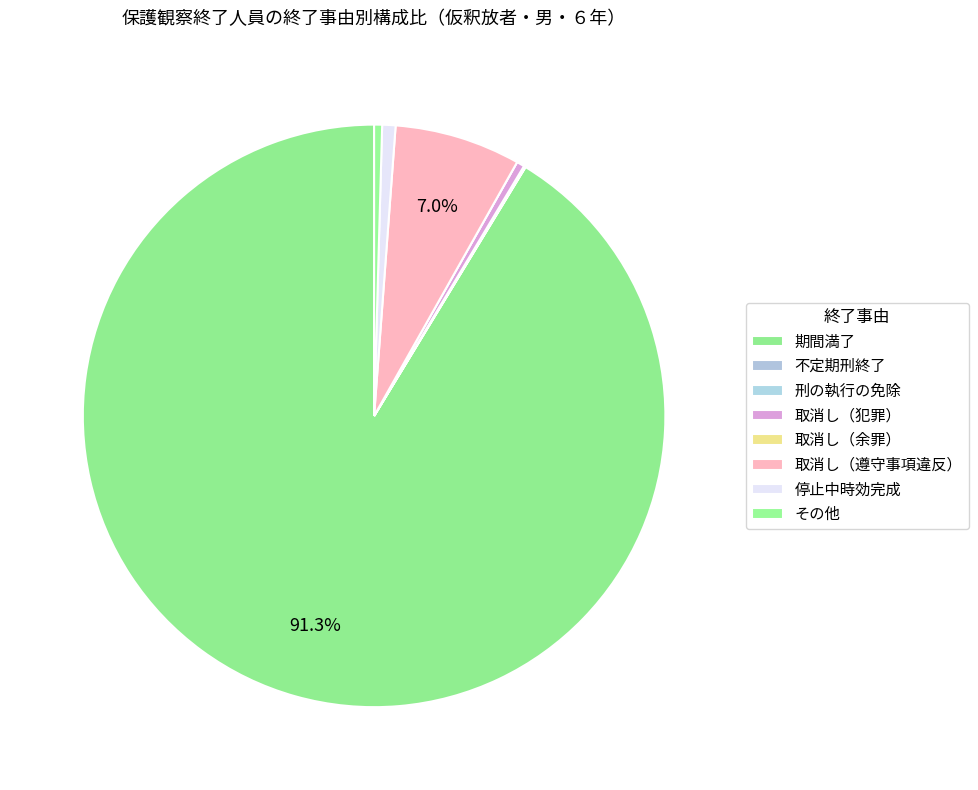

Count the number of slices in the pie.

8